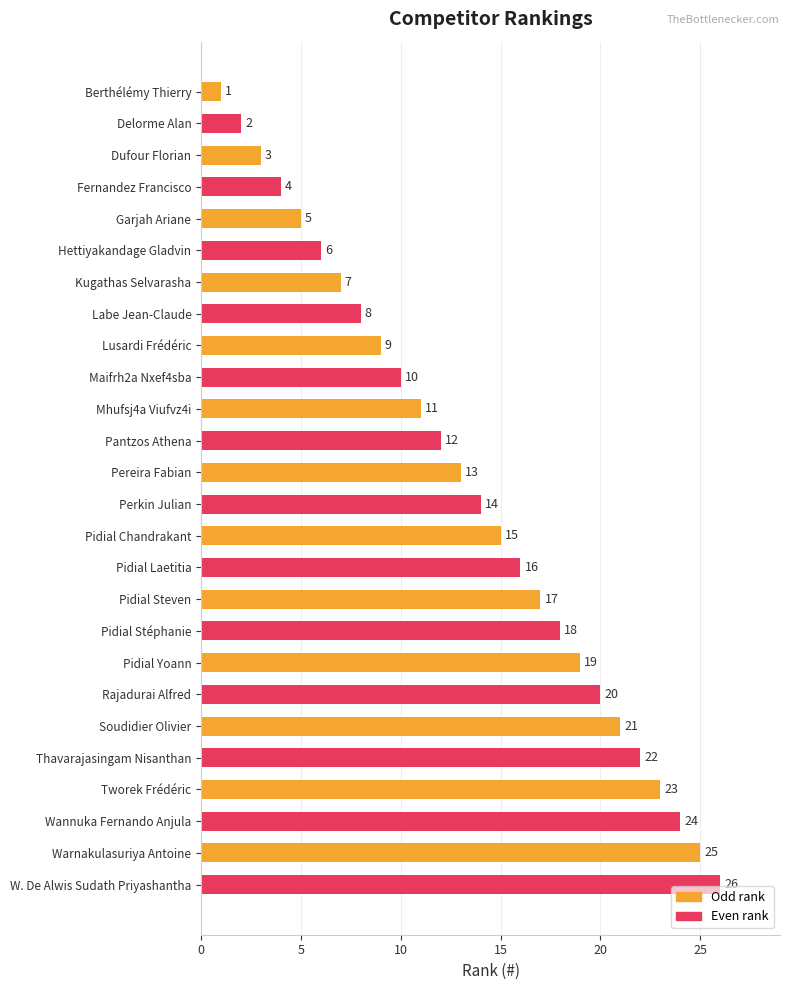

How many data points are less than 14?

13